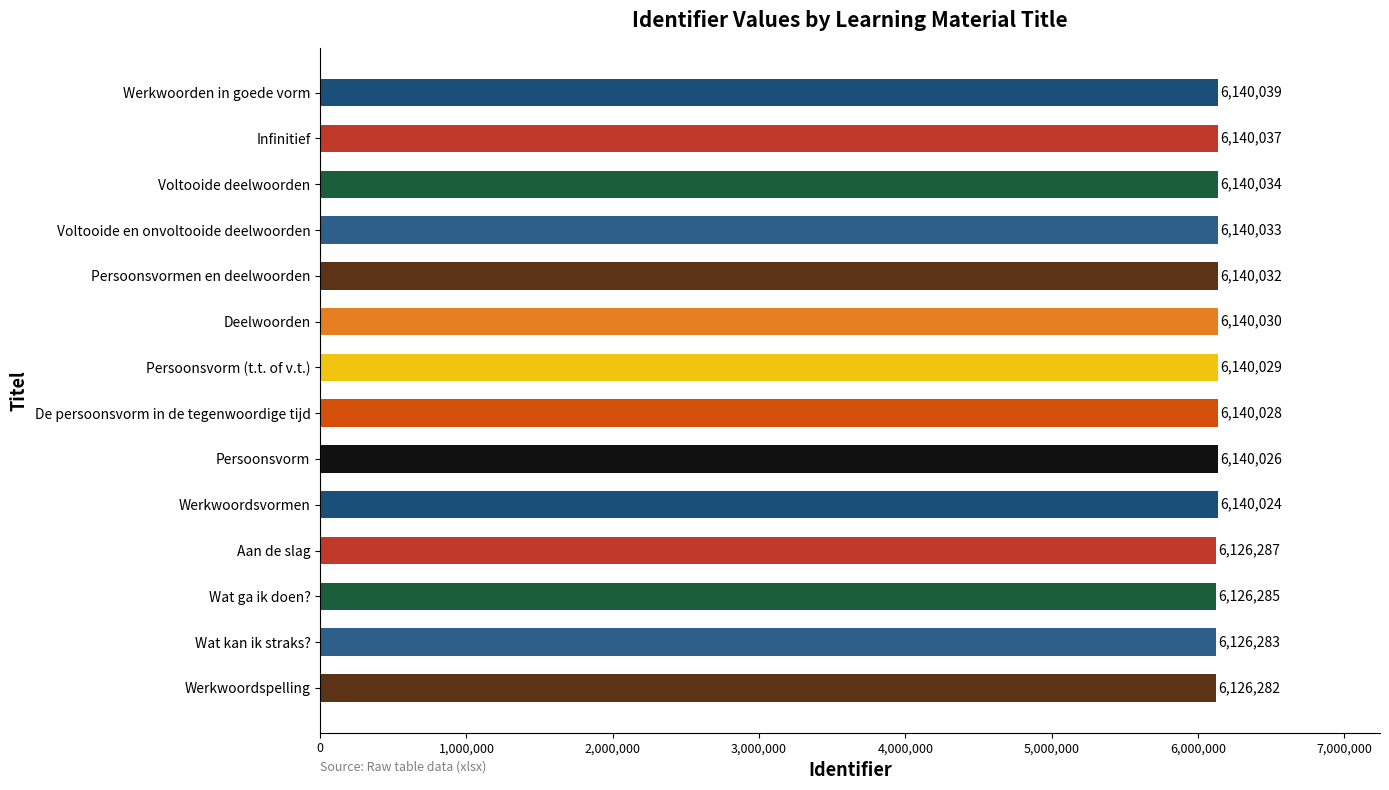

The chart shows a value of 6140028 at De persoonsvorm in de tegenwoordige tijd. True or false?

True